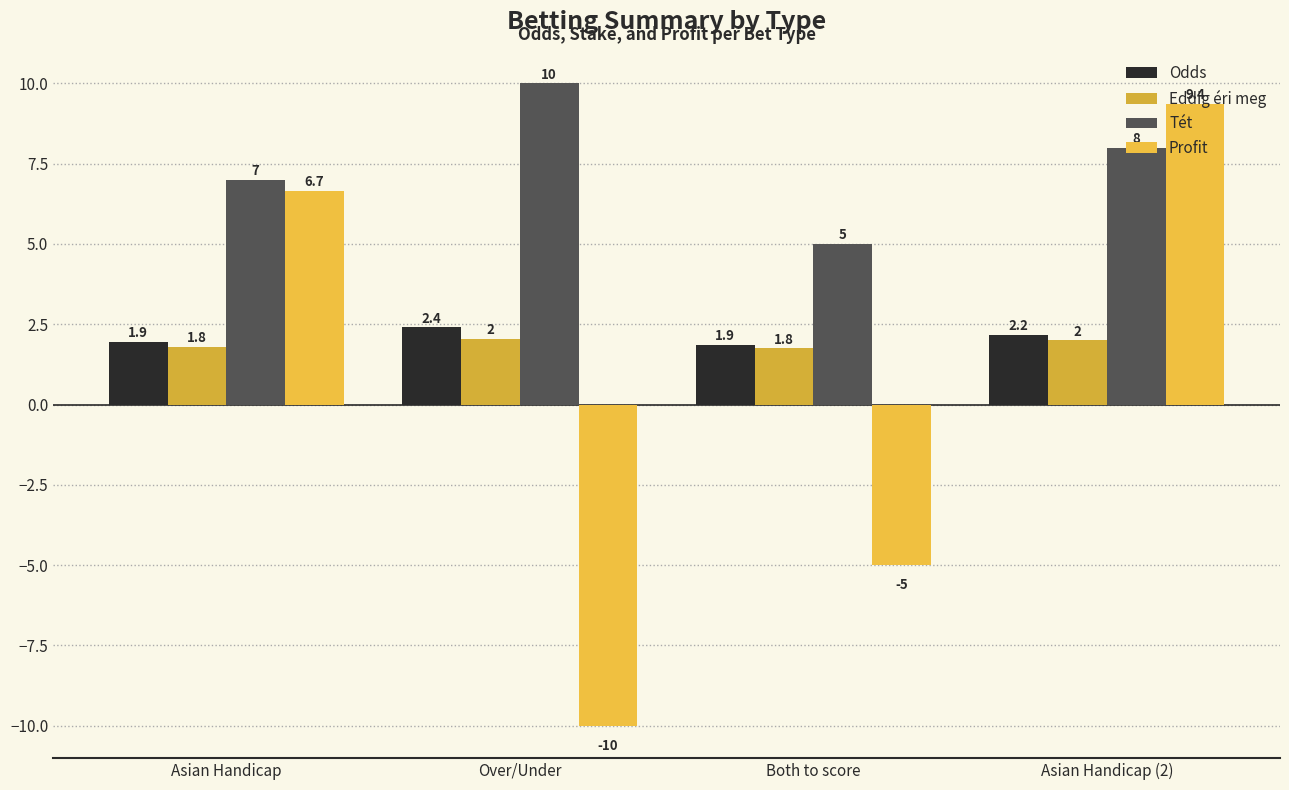

The Odds series shows 3.6 at Over/Under. True or false?

False